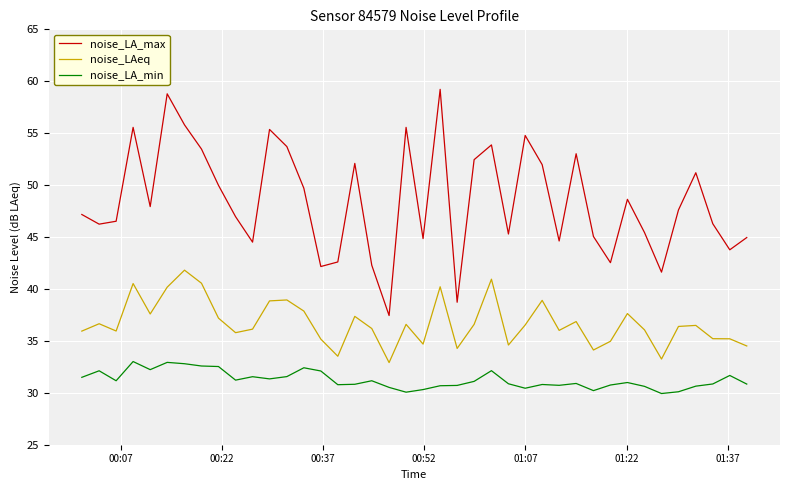

What is the minimum value shown in the chart?

29.9